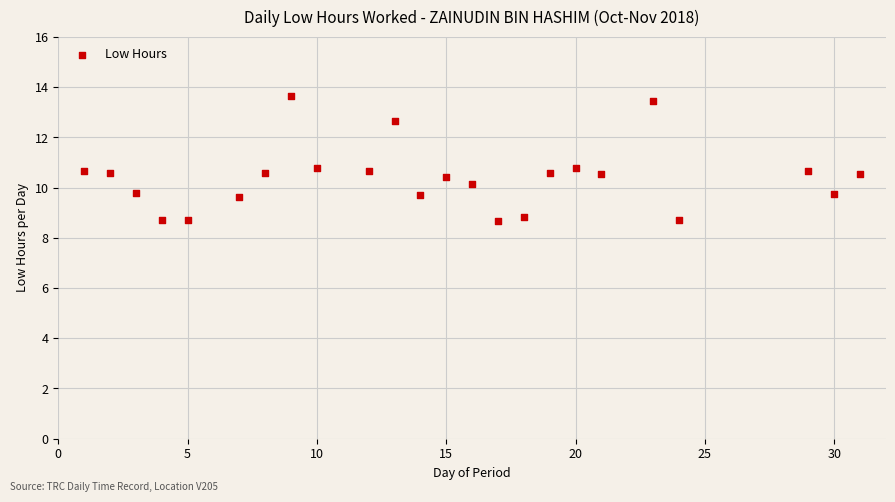

What is the range of X values (max minus min)?

30.0